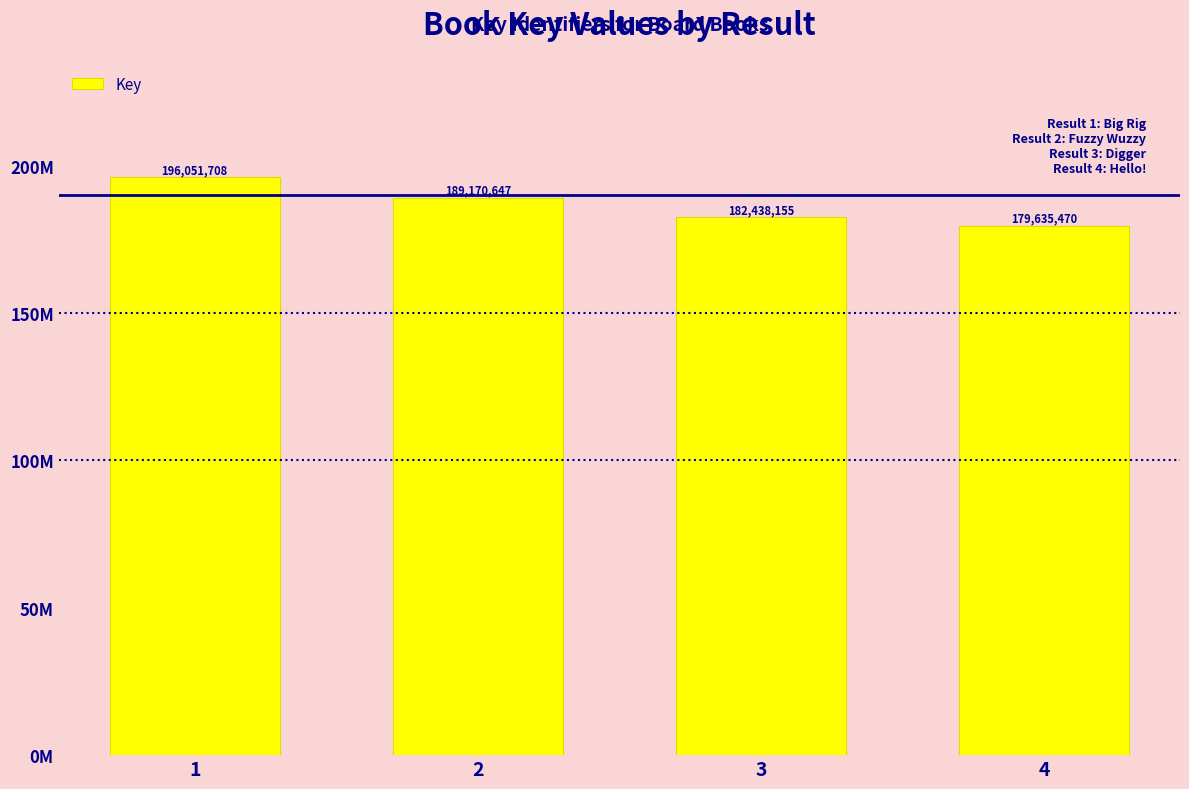

Count the values in the range 182438155 to 196051708.

3